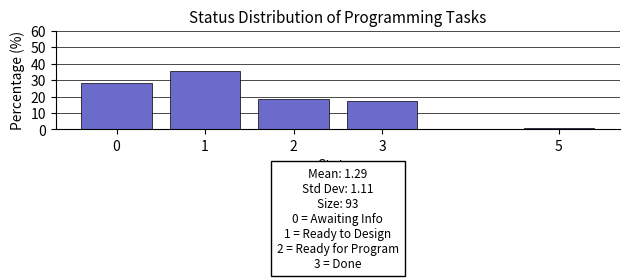

Reading left to right, what are all the values shown in this chart?

28.0	35.5	18.3	17.2	1.1